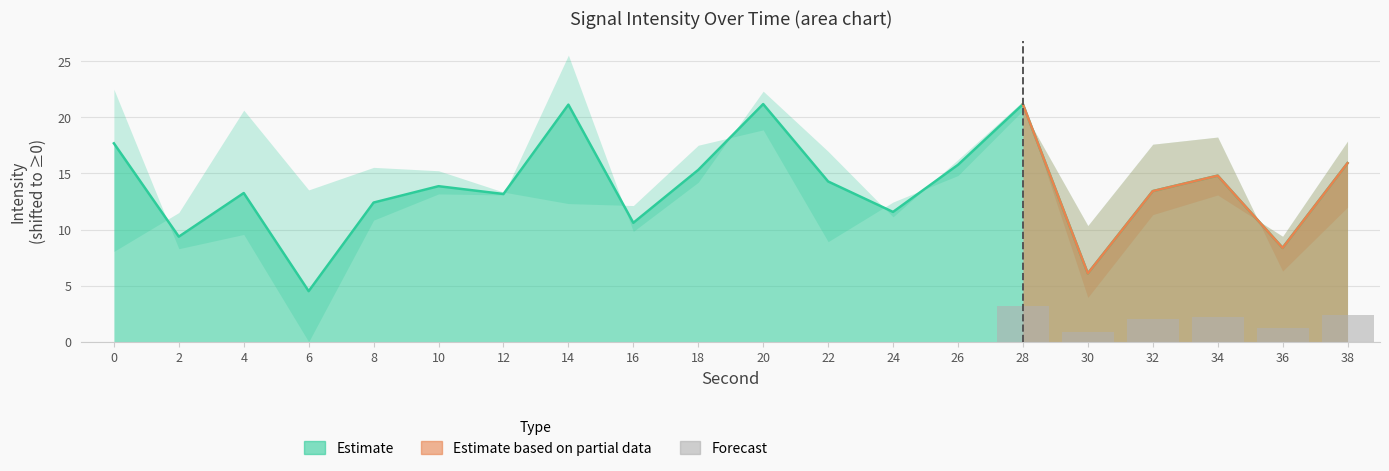

How many bars are there in total?

6